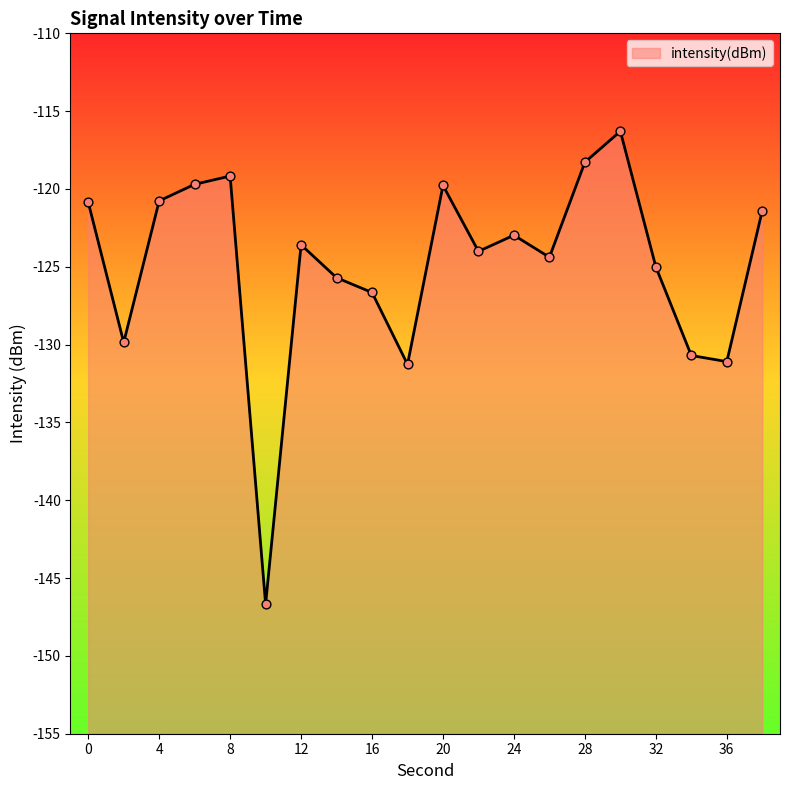

What is the change in value from 8 to 34?

-11.5